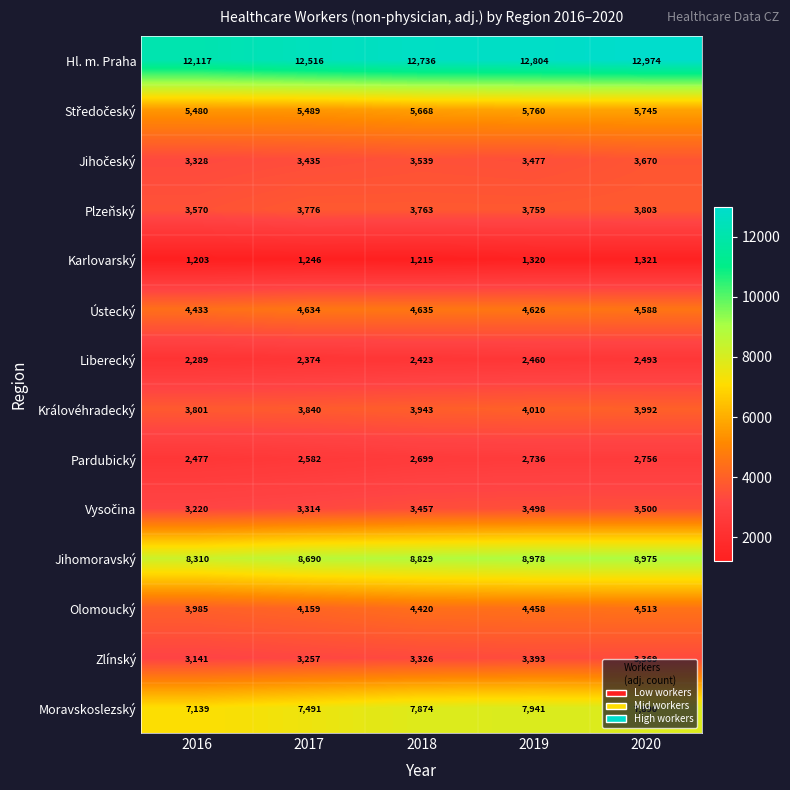

Which series has the widest spread of values?

Hl. m. Praha